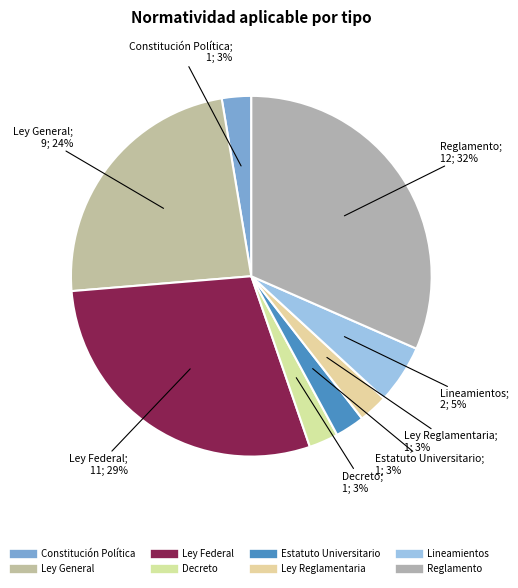

Which category has the smallest portion of the pie?

Constitución Política